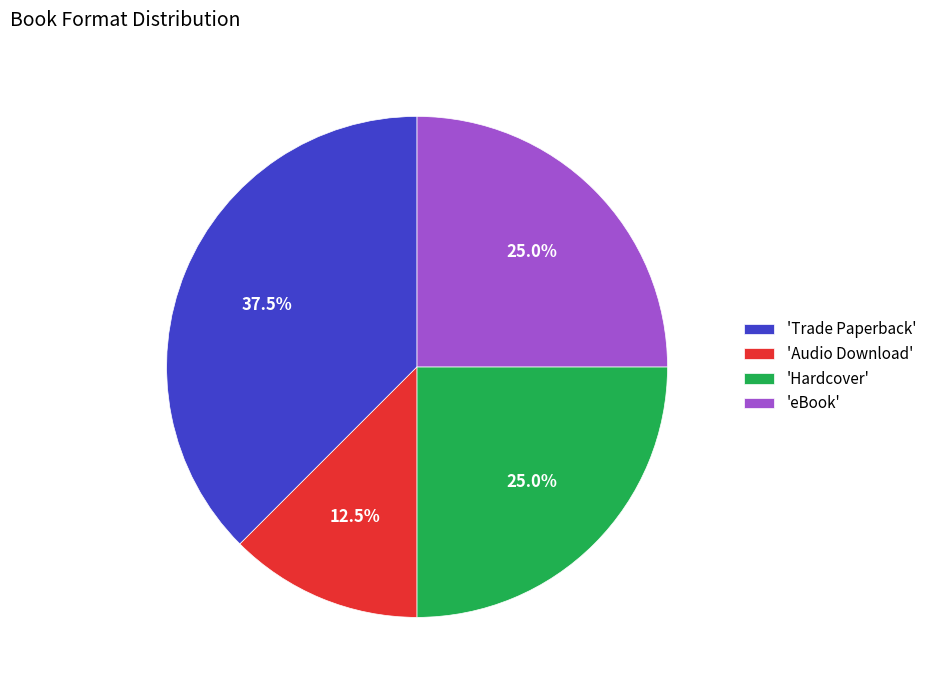

Is there a majority slice in this chart?

No